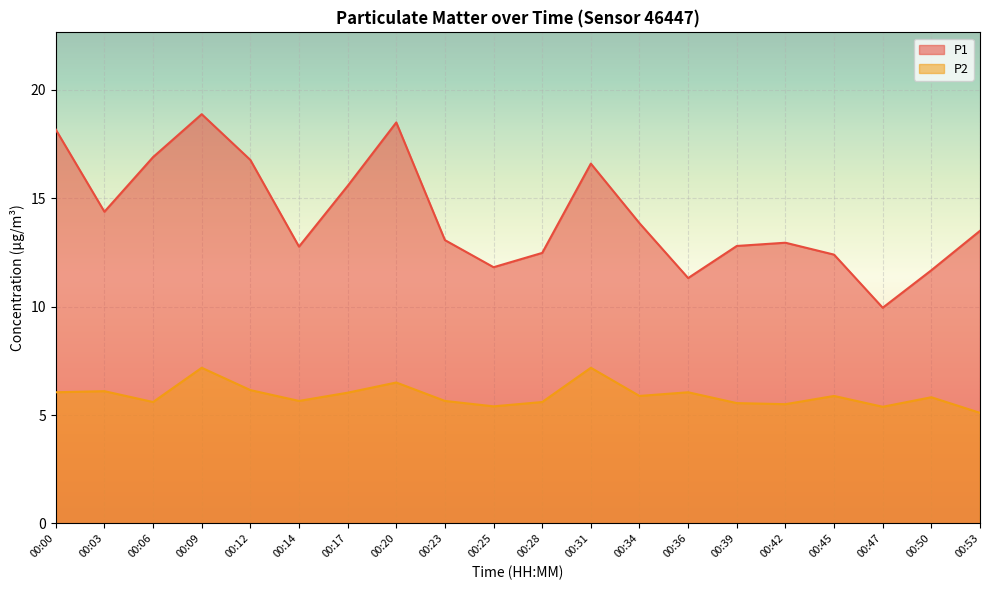

At which category does P2 reach its first local peak?

00:03